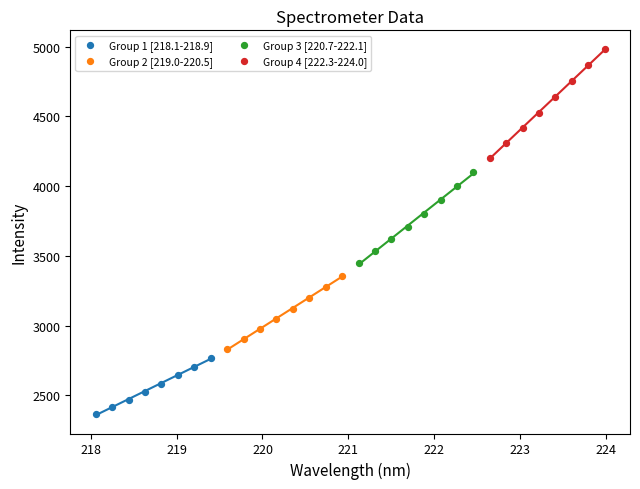

Which series contains the lowest Y value?

Group 1 [218.1-218.9]